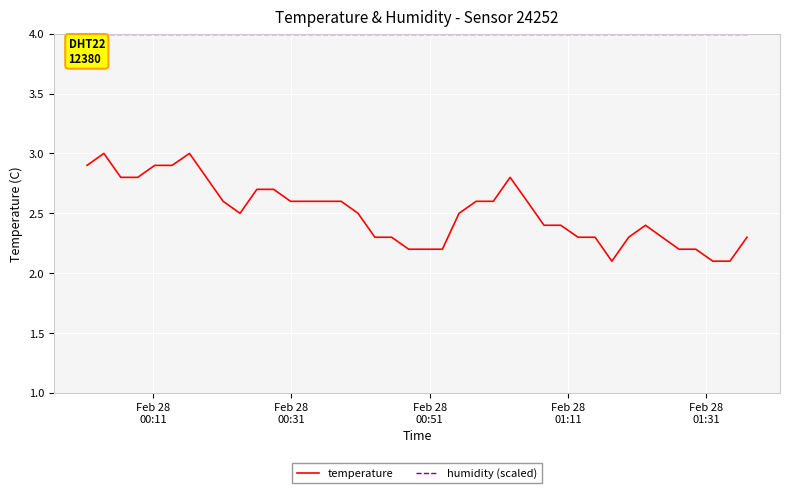

Rank the series by their maximum value, from highest to lowest.

humidity (scaled), temperature